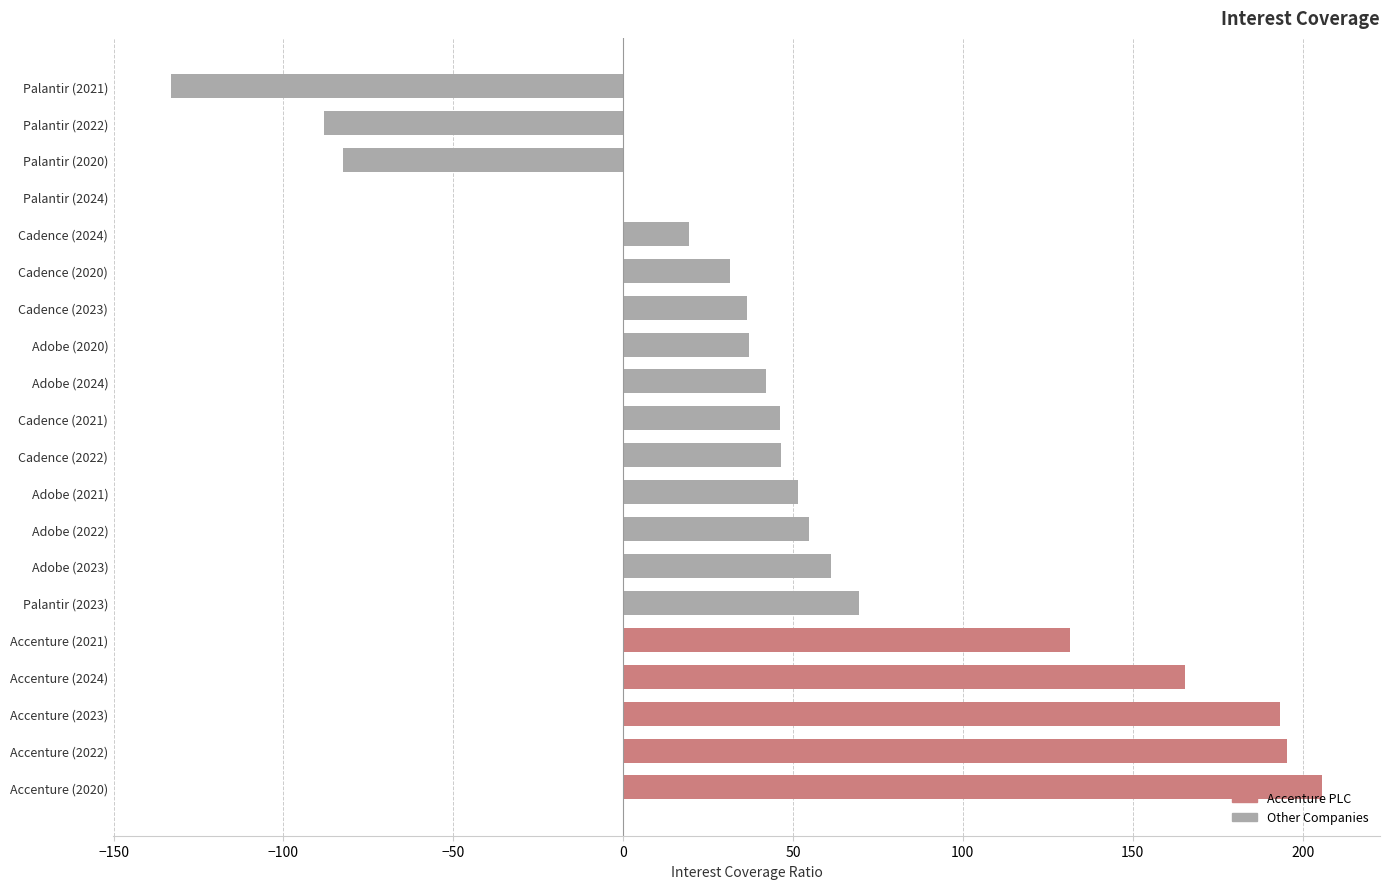

True or false: the data shows 131.5 at Accenture (2021).

True